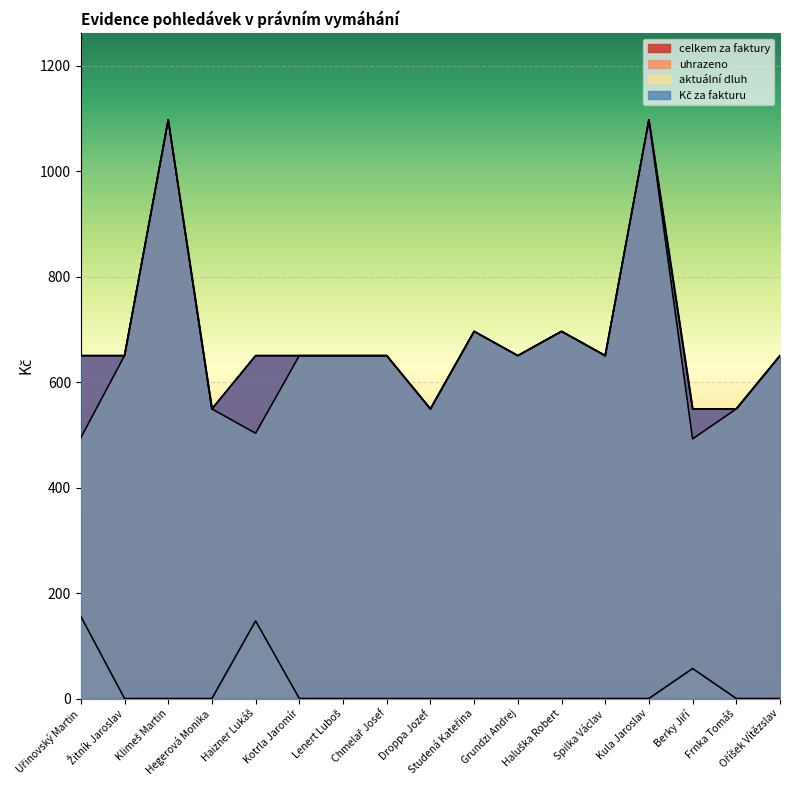

What are all the series names shown in the legend?

celkem za faktury, uhrazeno, aktuální dluh, Kč za fakturu